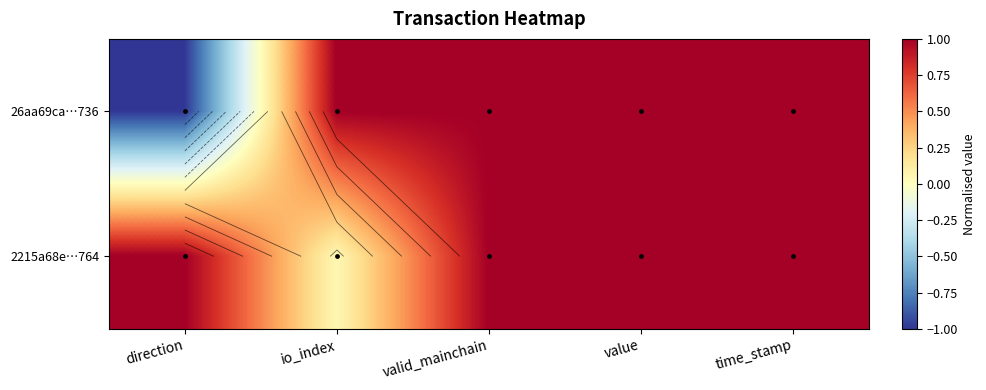

List the series in order of their overall mean, highest first.

2215a68e…764, 26aa69ca…736